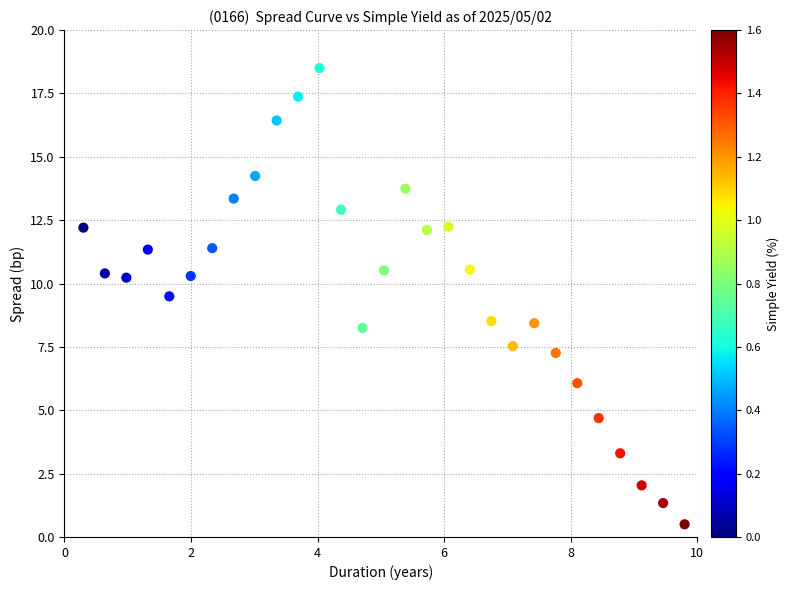

What is the range of Y values (max minus min)?

18.0